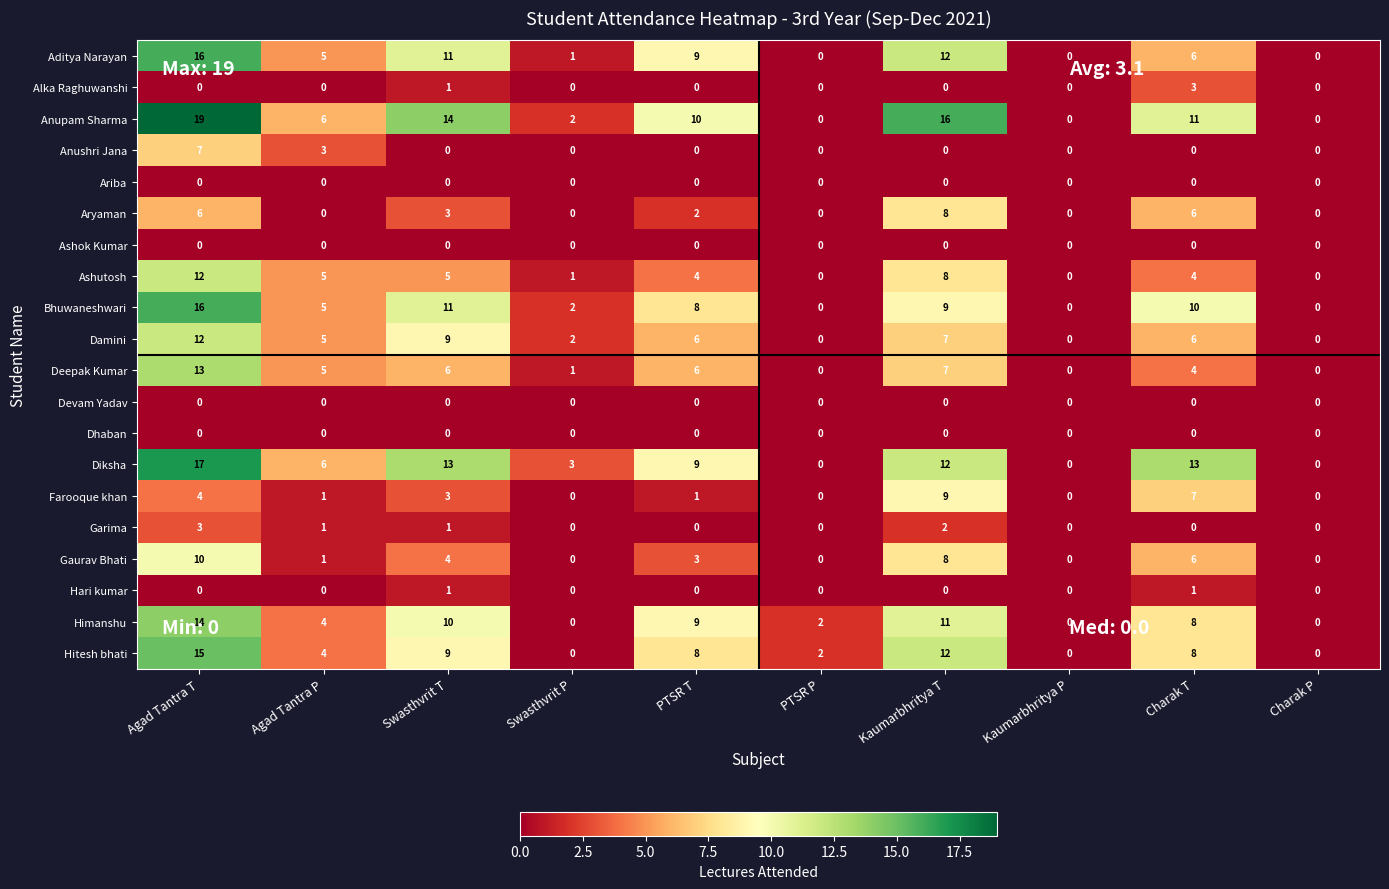

Count the number of data series in this chart.

20